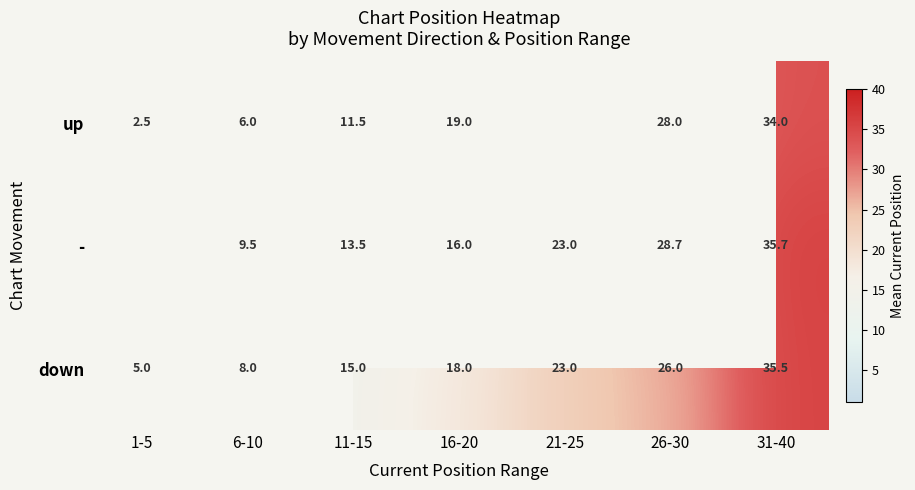

At which category is the sum across all series the highest?

31-40